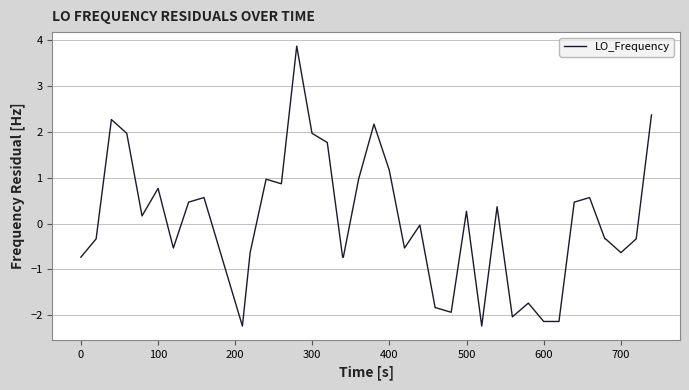

What is the difference between the maximum and minimum values?

6.1